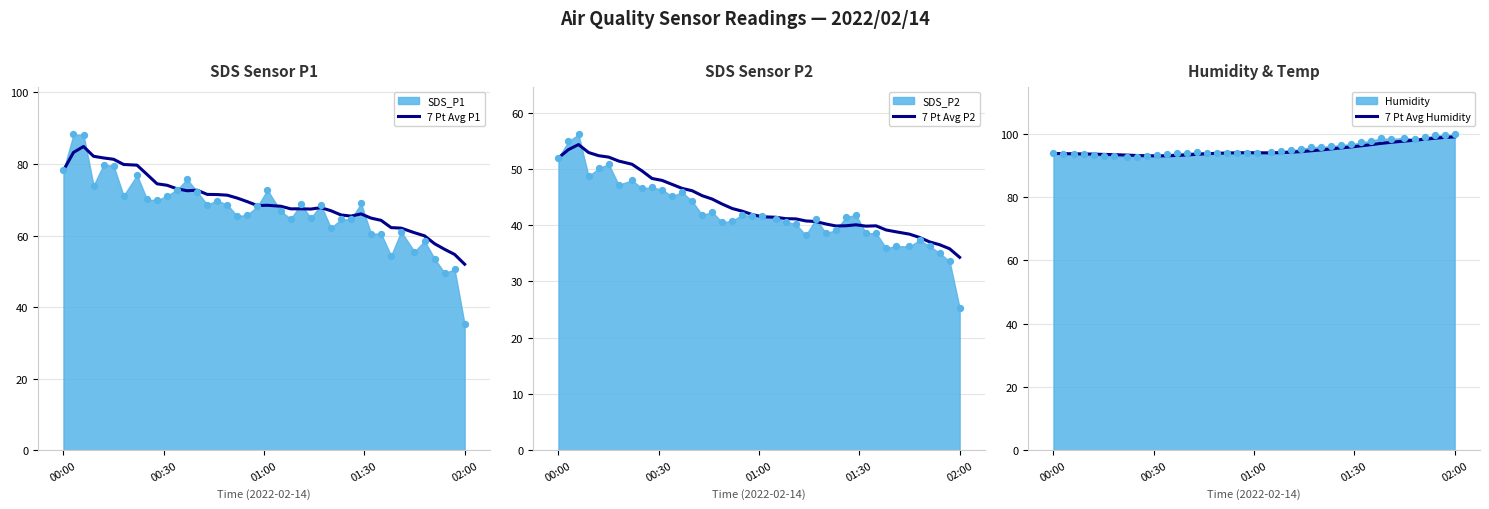

Which category has the lowest value in the 7 Pt Avg P1 series?

02:00